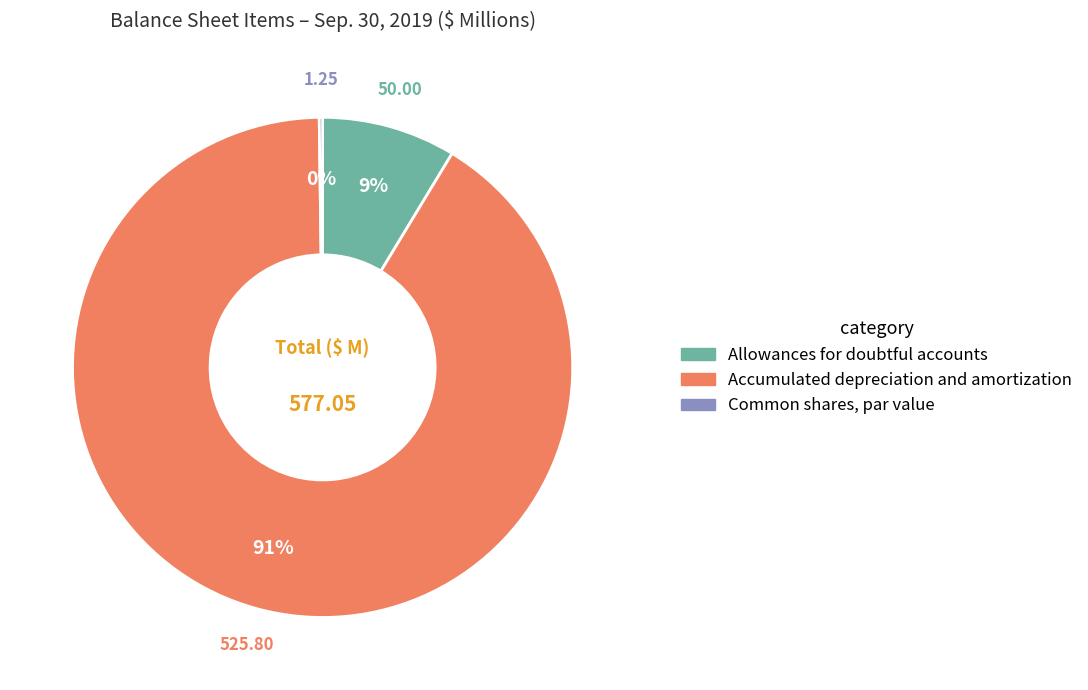

Combined, do Allowances for doubtful accounts and Accumulated depreciation and amortization account for over 50%?

Yes